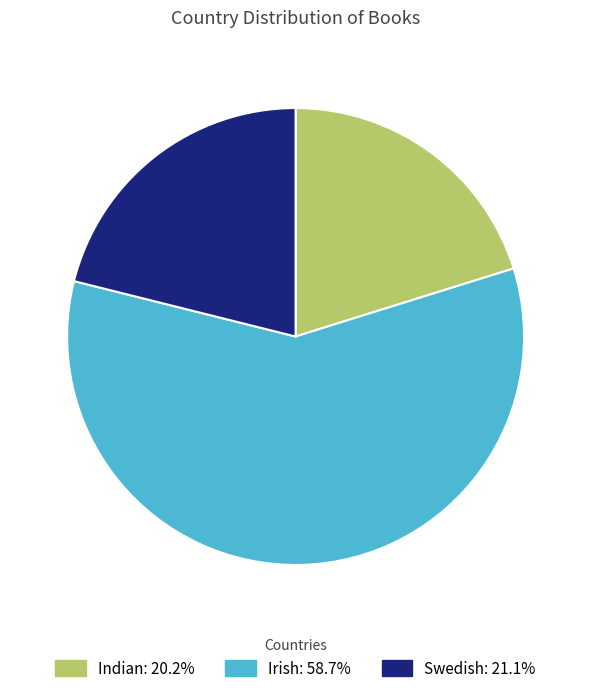

Which category has the smallest portion of the pie?

Indian